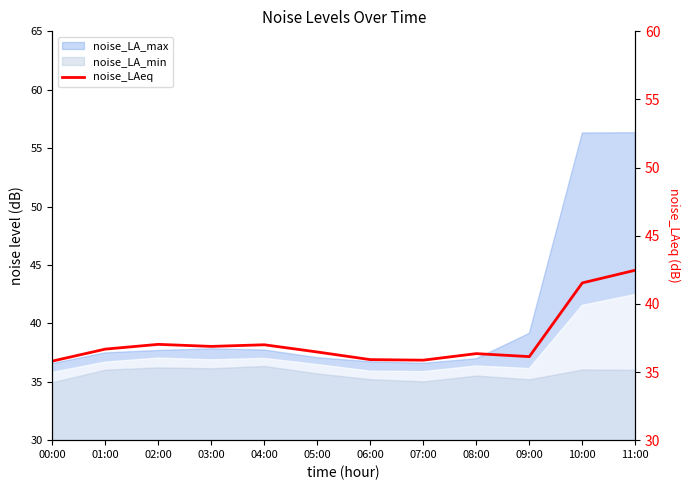

Reading right to left, list all the values displayed in this chart.

42.5	41.5	36.1	36.4	35.9	35.9	36.5	37.0	36.9	37.0	36.7	35.8